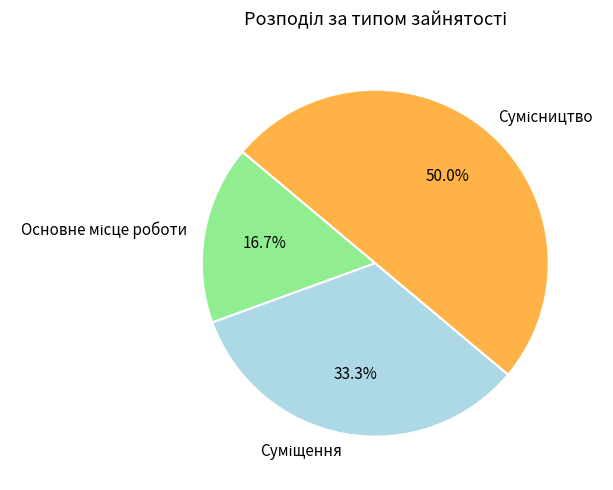

What portion of the pie excludes Основне місце роботи?

83.3%